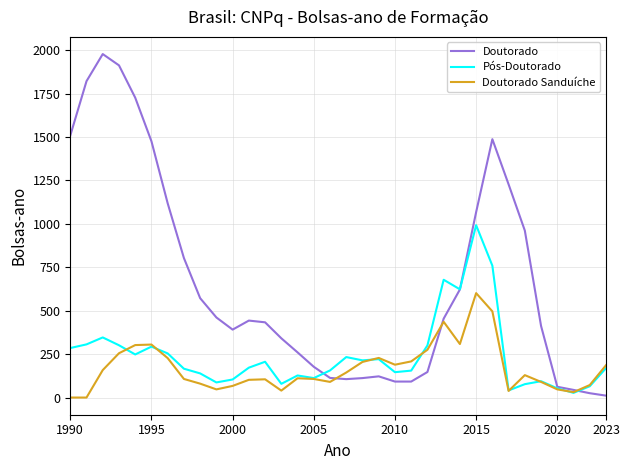

What is the maximum value for Pós-Doutorado?

992